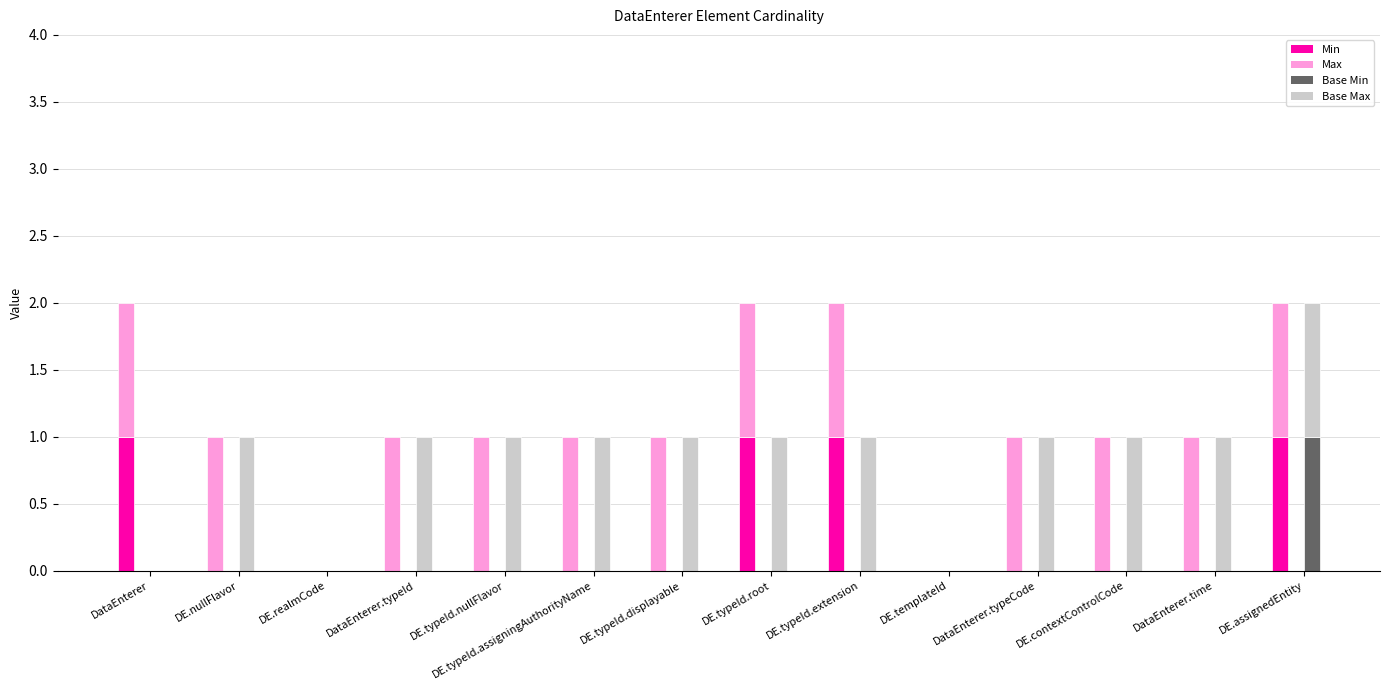

Where is Base Max nearest to the value 0?

DataEnterer